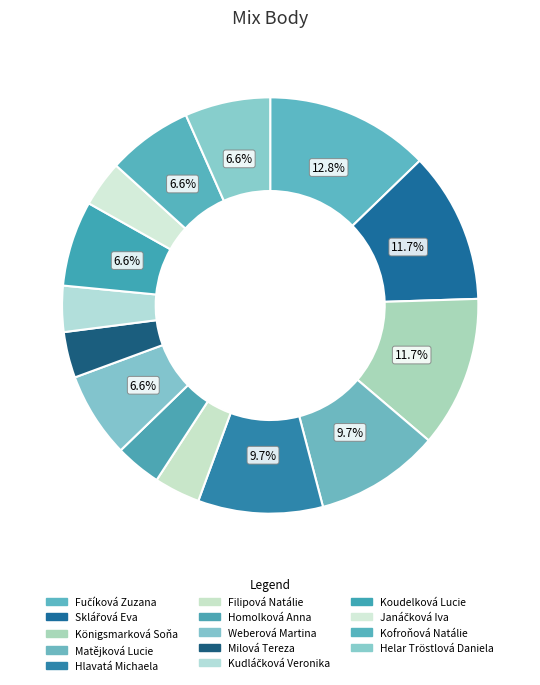

How many slices are in this pie chart?

14